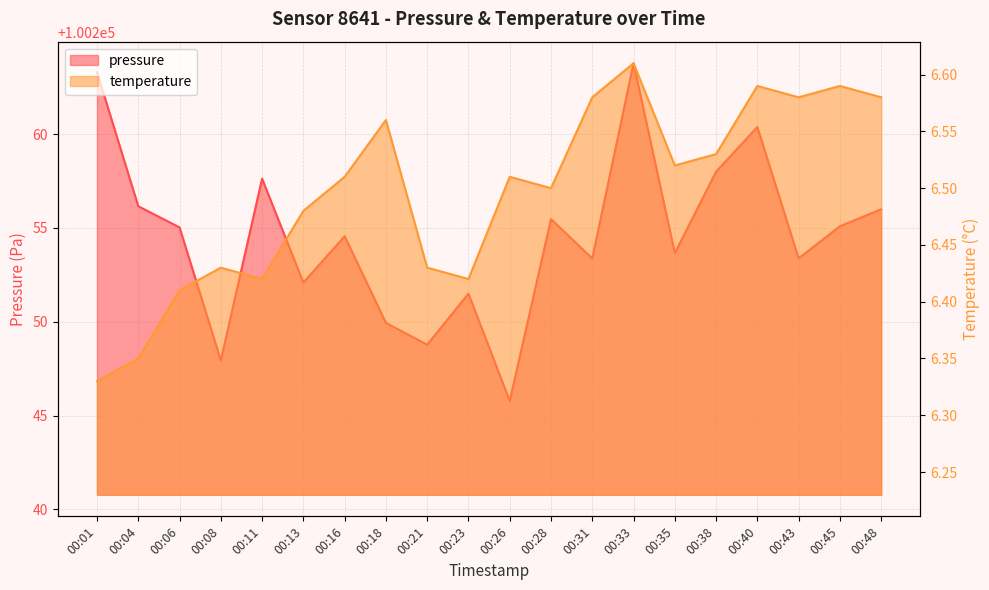

At which category does temperature reach its first local peak?

00:08